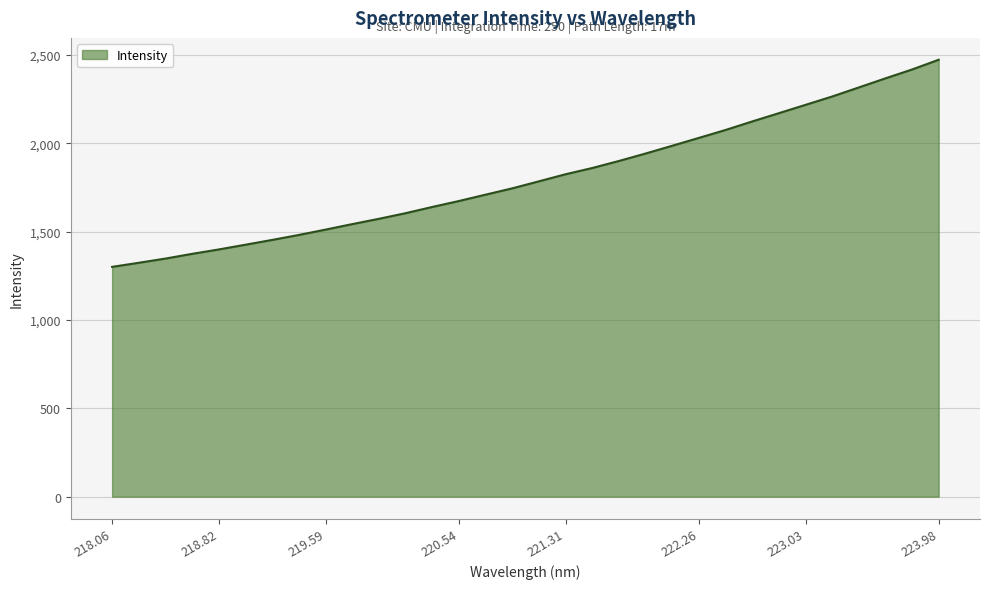

What is the maximum value shown in the chart?

2472.4